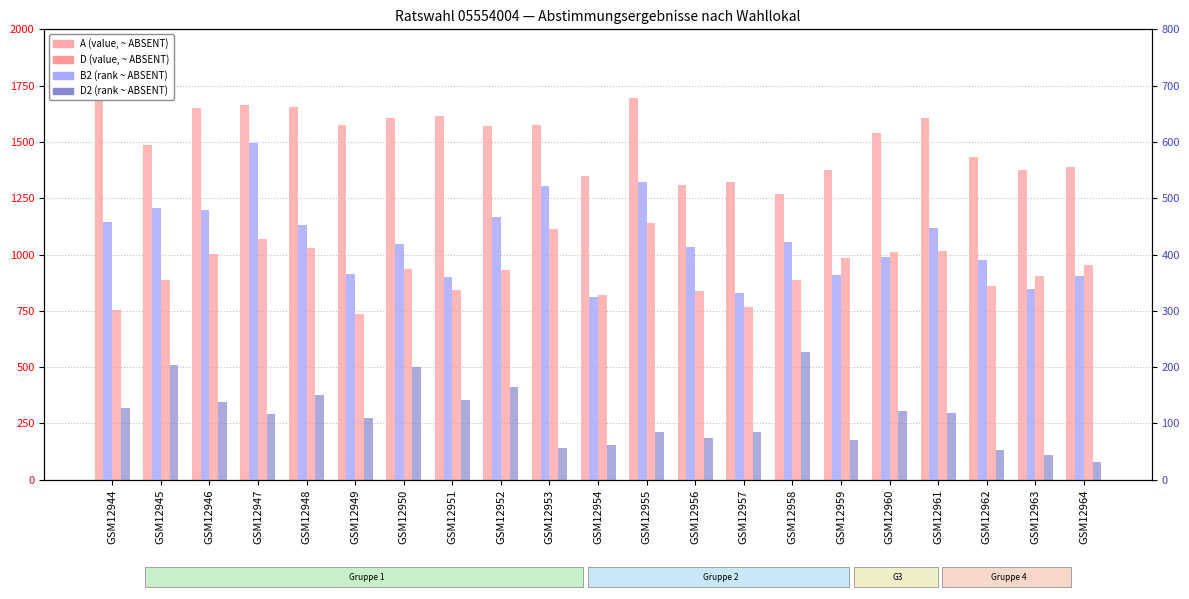

Which series has the largest total across all categories?

A